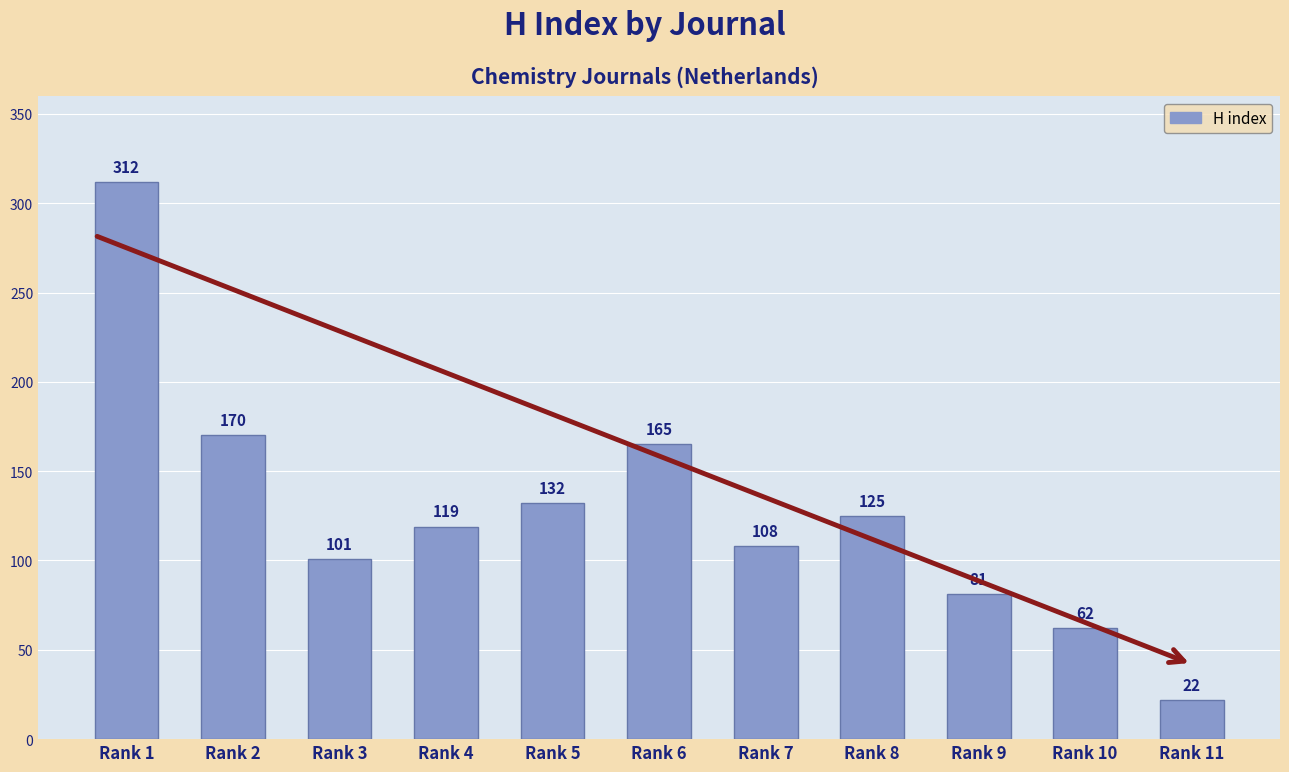

List the labels in order of value, smallest first.

Rank 11, Rank 10, Rank 9, Rank 3, Rank 7, Rank 4, Rank 8, Rank 5, Rank 6, Rank 2, Rank 1